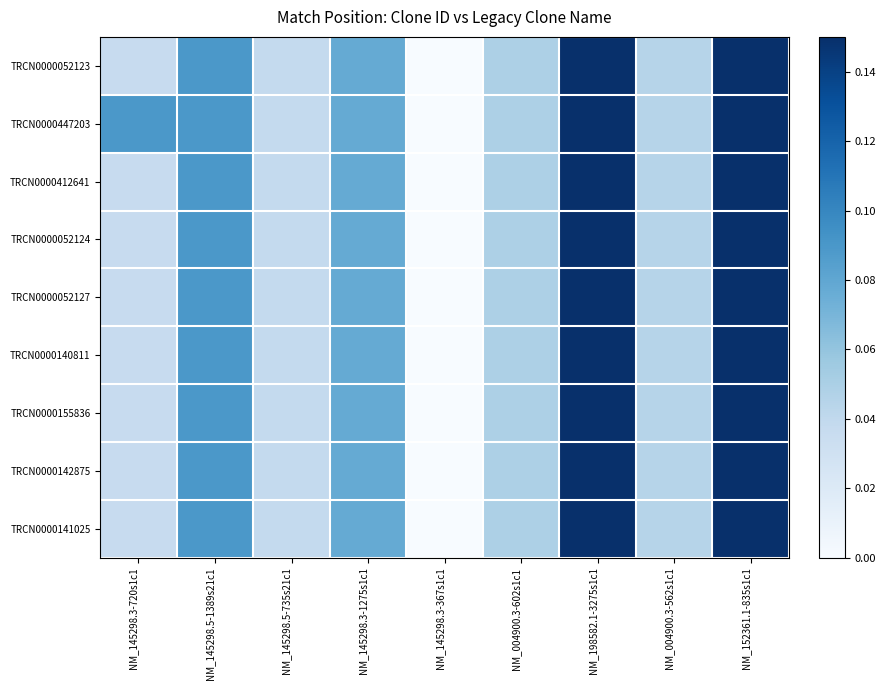

Which series has the largest range (max minus min)?

TRCN0000052123